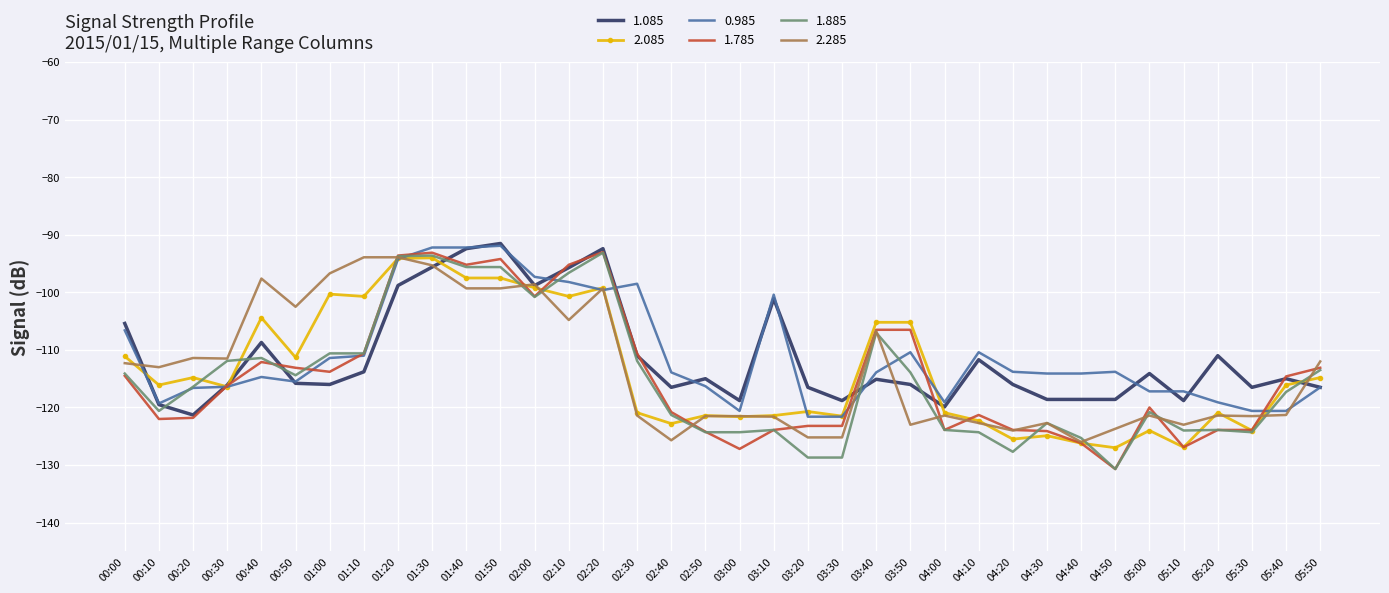

At which category is the sum across all series the highest?

01:30